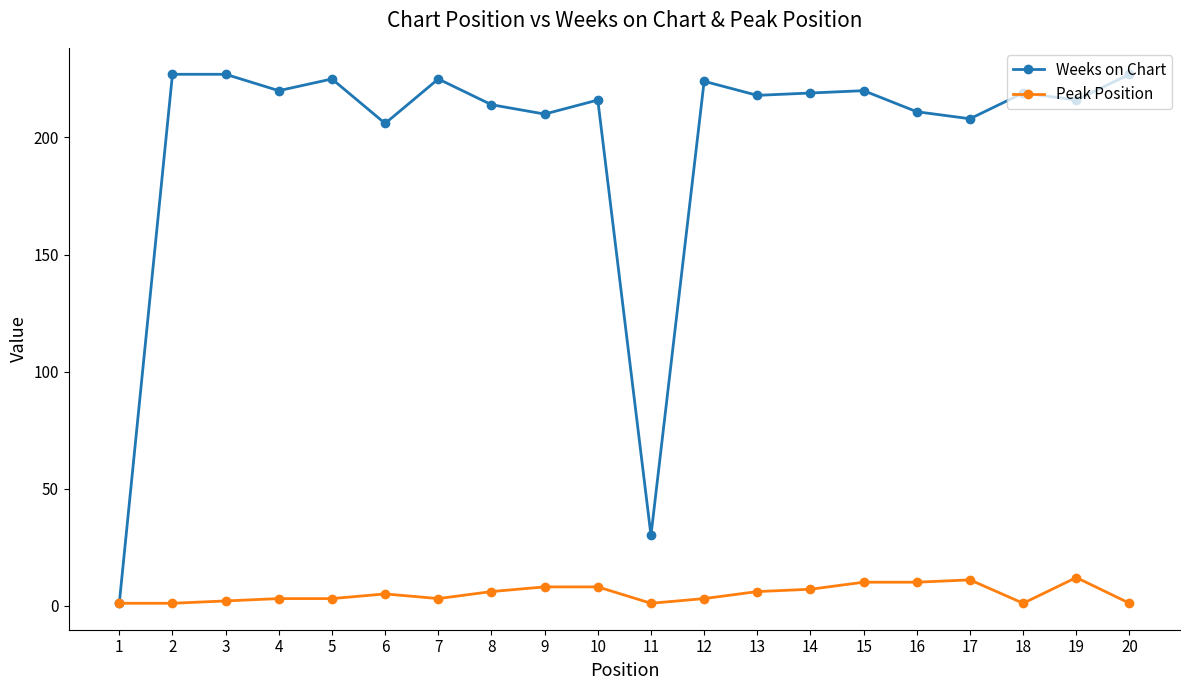

What is the maximum value for Weeks on Chart?

227